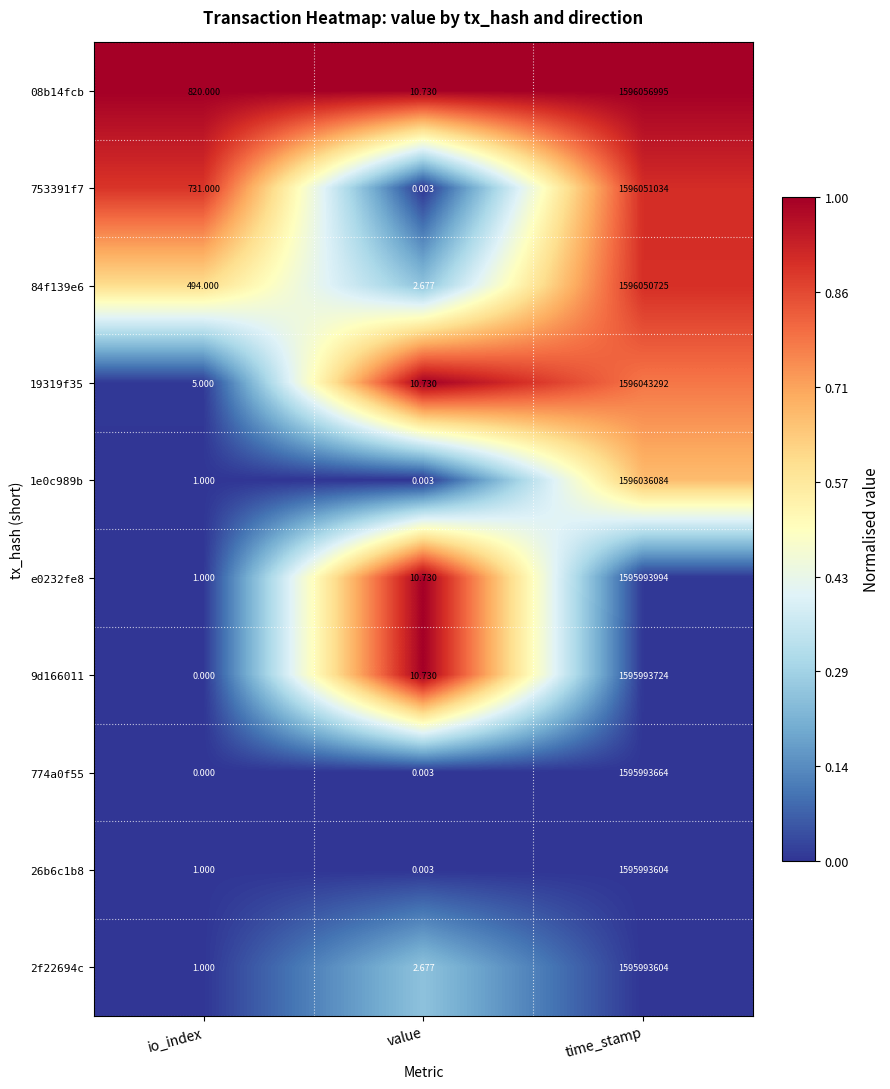

How many data points in 2f22694c are above 2?

2